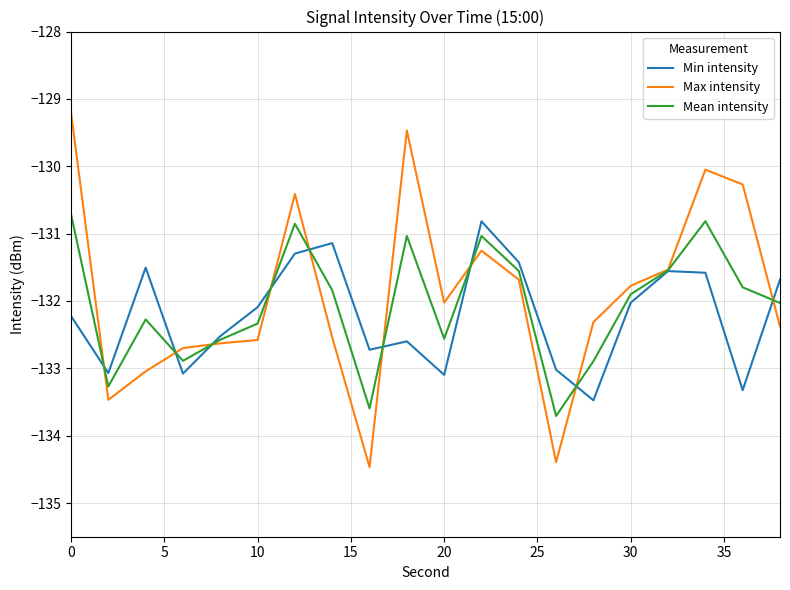

Which series has the widest spread of values?

Max intensity